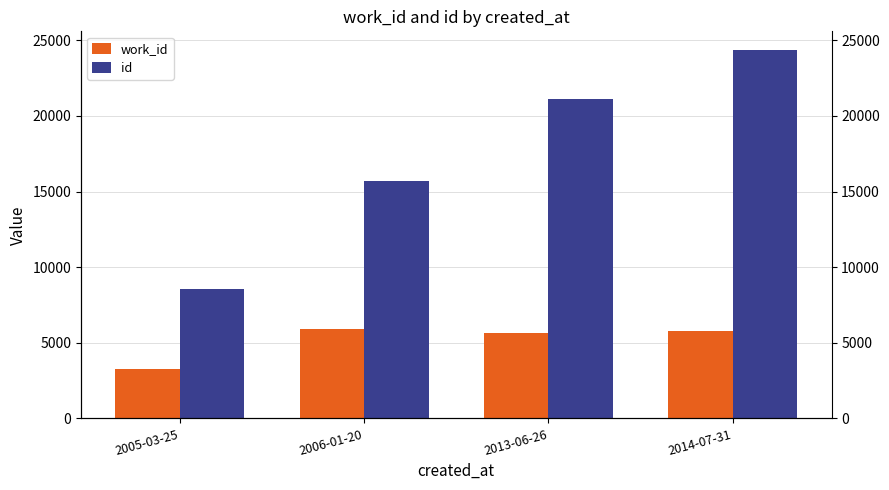

Does the chart contain stacked bars?

No